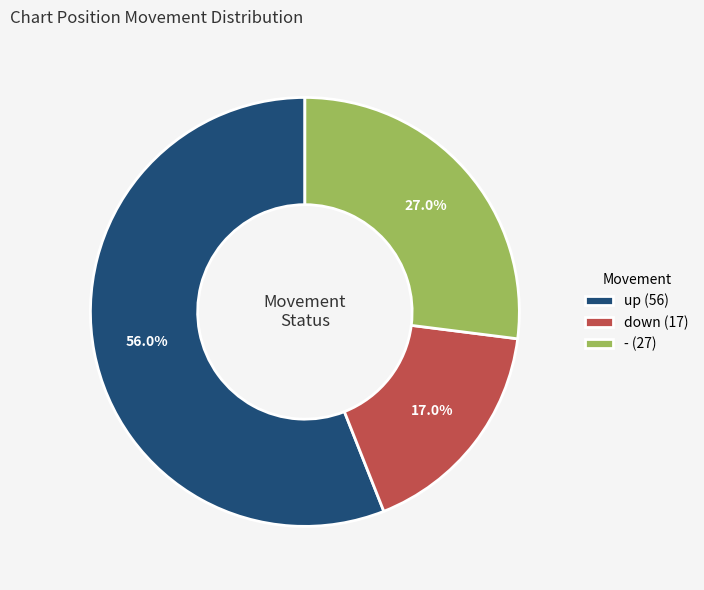

Rank the categories by value from highest to lowest.

up, -, down